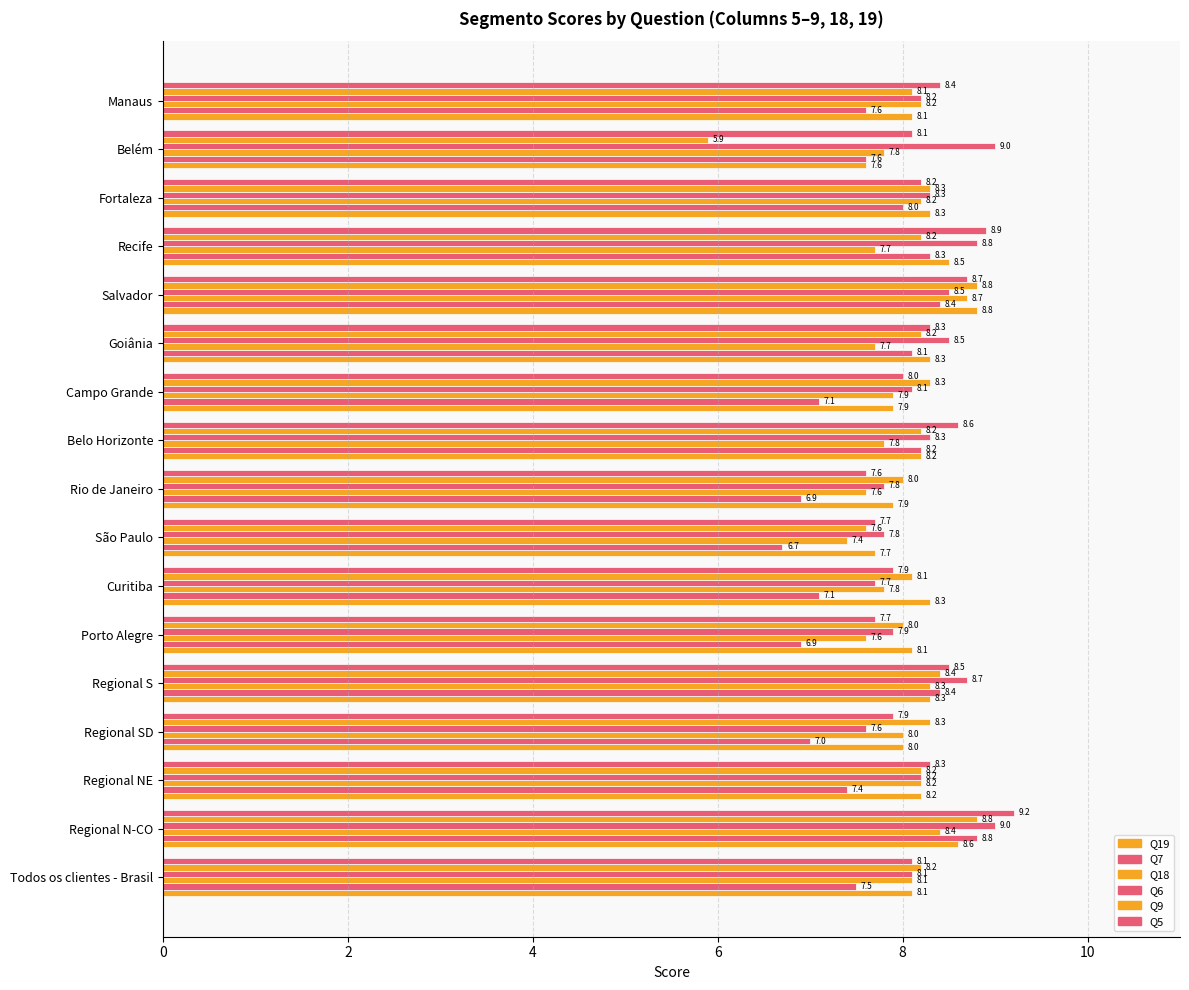

How many data points does each series have?

17